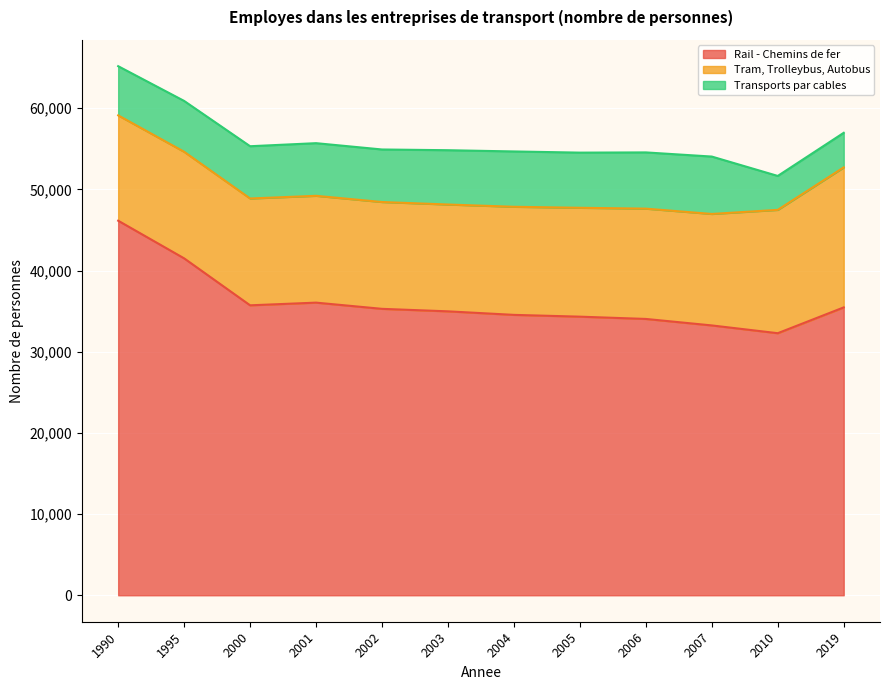

Reading left to right, what are all the values shown in this chart?

Rail - Chemins de fer: 46137	41499	35715	36046	35281	34973	34538	34318	34037	33238	32281	35459
Tram, Trolleybus, Autobus: 12974	13127	13158	13158	13158	13158	13315	13411	13586	13731	15190	17247
Transports par cables: 6059	6264	6438	6484	6471	6690	6815	6794	6927	7069	4180	4258